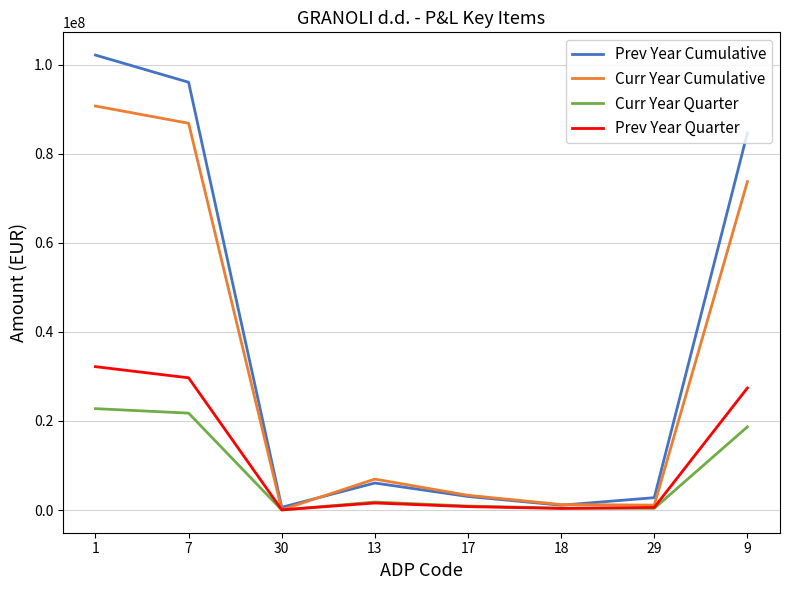

At which category does the chart reach its peak across all series?

1